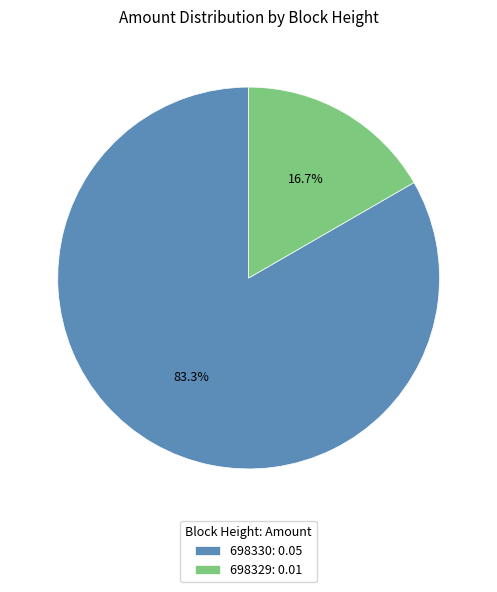

To the nearest percent, what is the difference between the 698329 and 698330 slice percentages?

67%